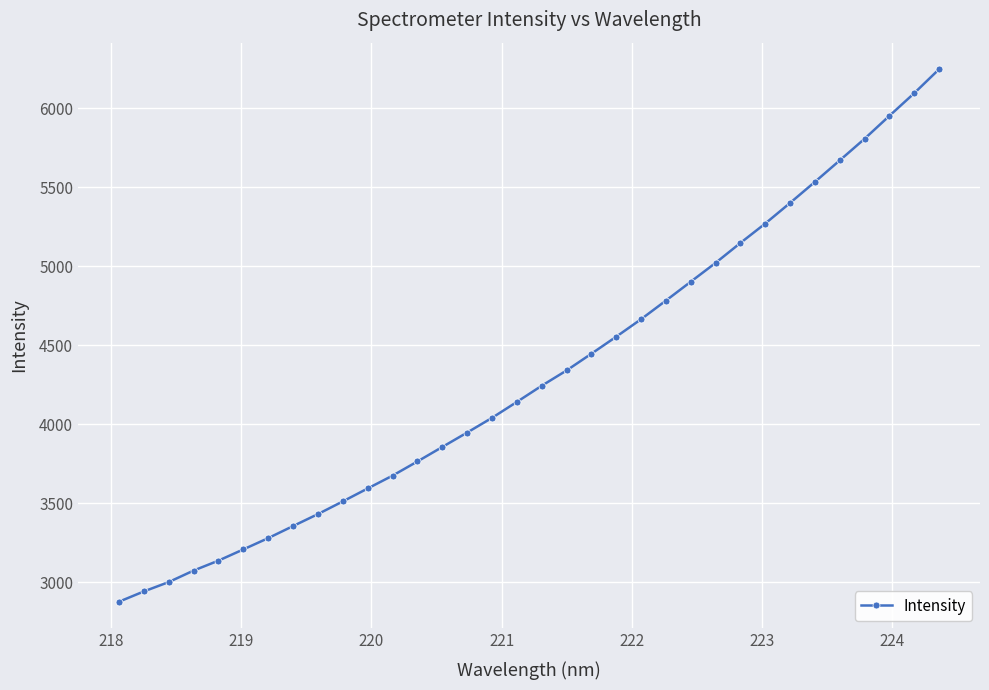

What is the value of the 12th point from the left?

3675.3